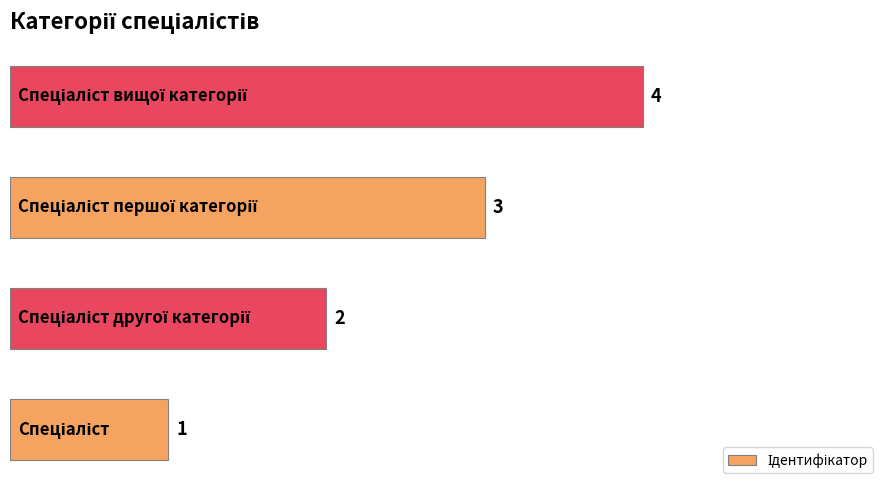

What is the sum of all values?

10